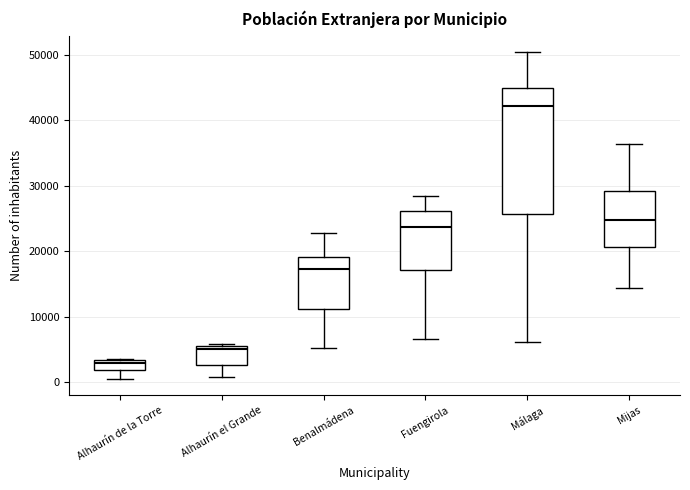

Which box has the highest median line?

Málaga